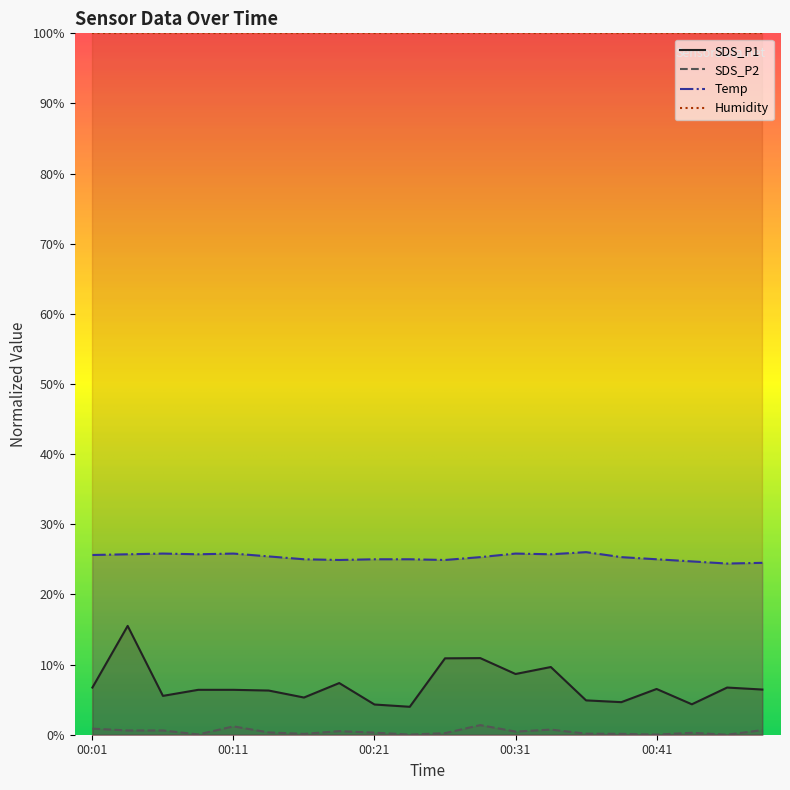

Reading left to right, transcribe all the data shown in this chart.

SDS_P1: 6.7	15.5	5.5	6.4	6.4	6.3	5.3	7.4	4.3	4.0	10.9	10.9	8.7	9.7	4.9	4.6	6.5	4.3	6.7	6.4
SDS_P2: 0.9	0.6	0.6	0.0	1.2	0.3	0.1	0.5	0.3	0.0	0.2	1.4	0.4	0.7	0.2	0.1	0.0	0.3	0.0	0.7
Temp: 25.6	25.7	25.8	25.7	25.8	25.4	25.0	24.9	25.0	25.0	24.9	25.3	25.8	25.7	26.0	25.3	25.0	24.7	24.4	24.5